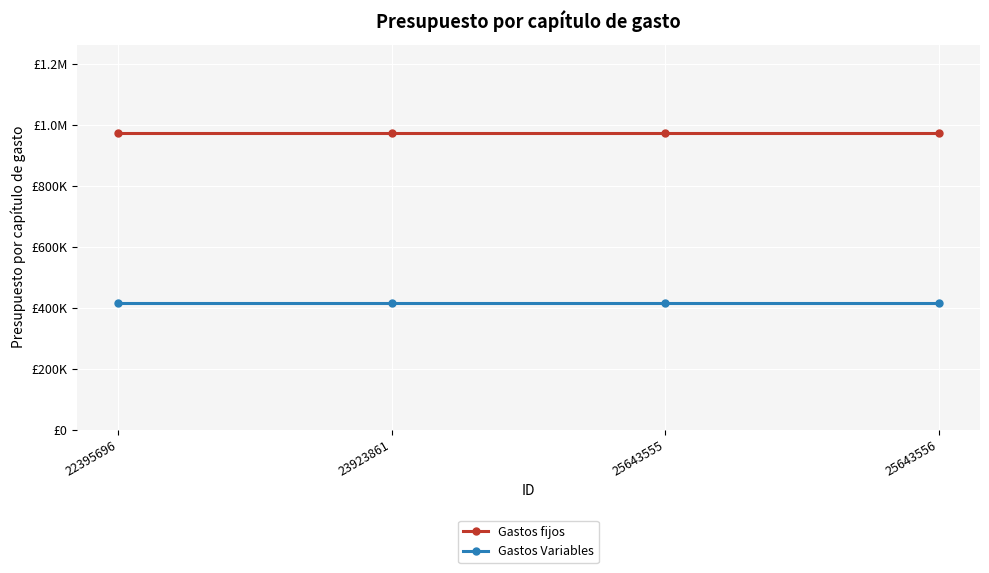

True or false: Gastos Variables has more than 1 interior local peaks.

False